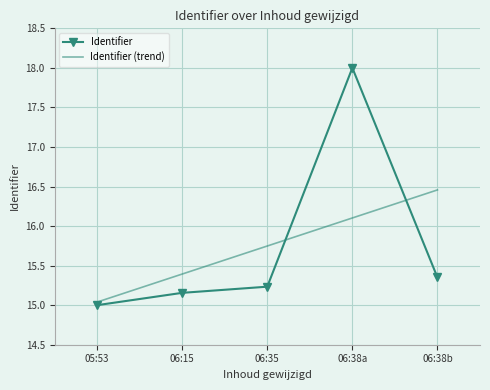

Reading left to right, what are all the values shown in this chart?

15.0	15.2	15.2	18.0	15.4